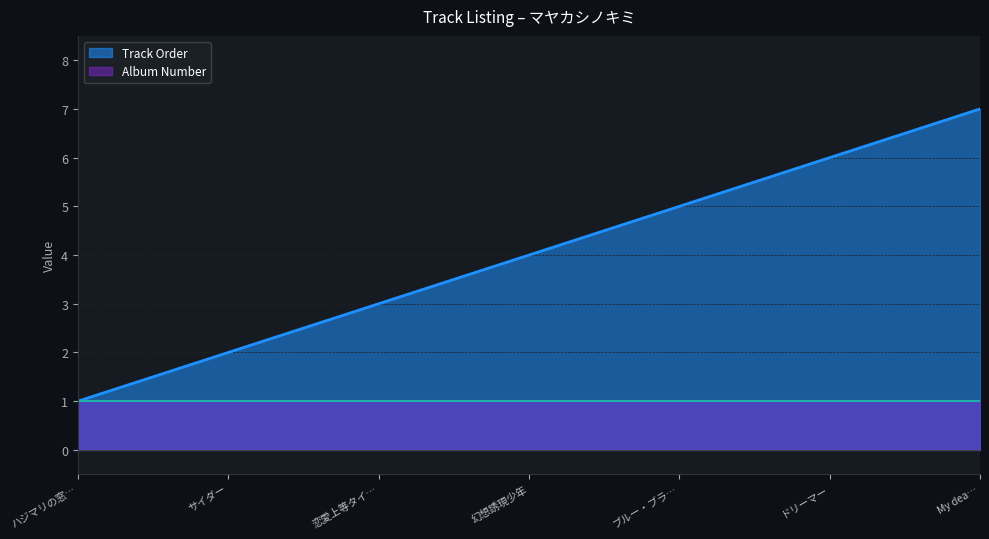

Which series has the largest range (max minus min)?

Track Order